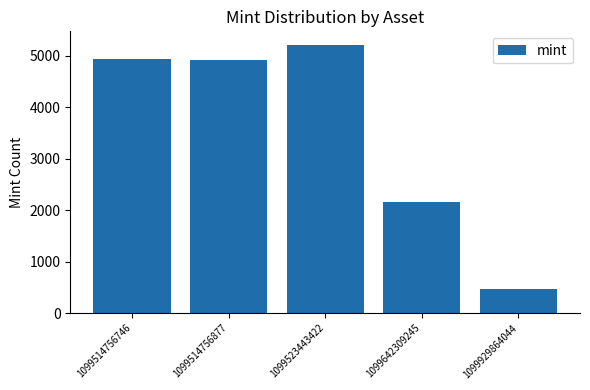

At which label is the value closest to 2837?

1099642309245